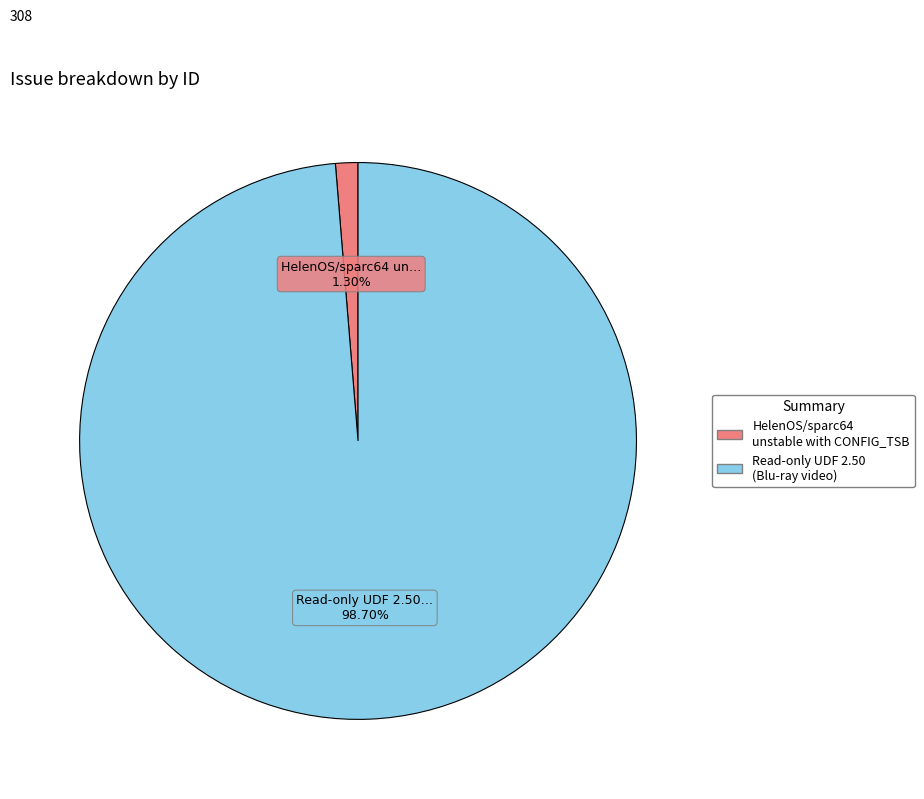

Is the sum of Read-only UDF 2.50 (Blu-ray video) and HelenOS/sparc64 unstable with CONFIG_TSB greater than half?

Yes